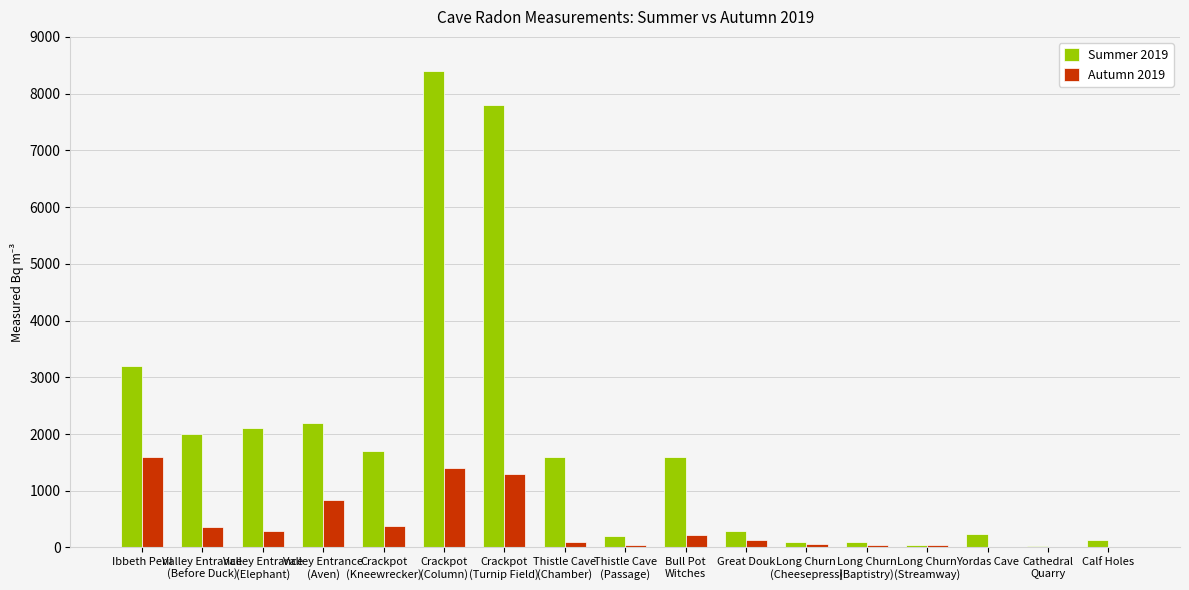

Where is Autumn 2019 nearest to the value 800?

Valley Entrance
(Aven)